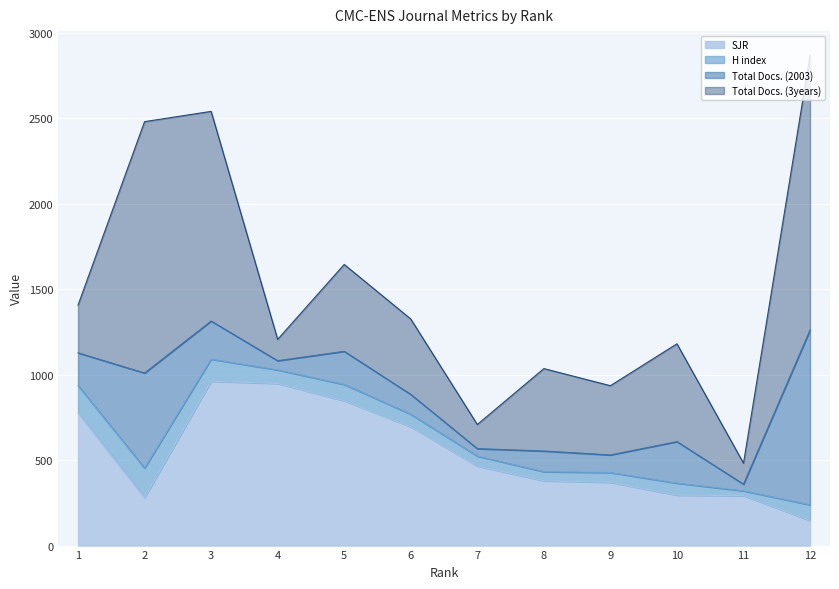

At which label does Total Docs. (3years) reach its peak?

12